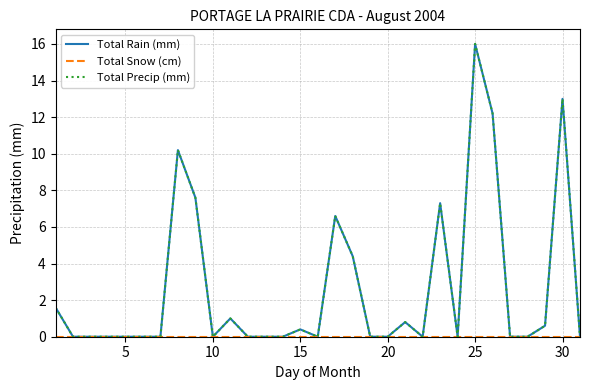

Does the chart have visible grid lines?

Yes